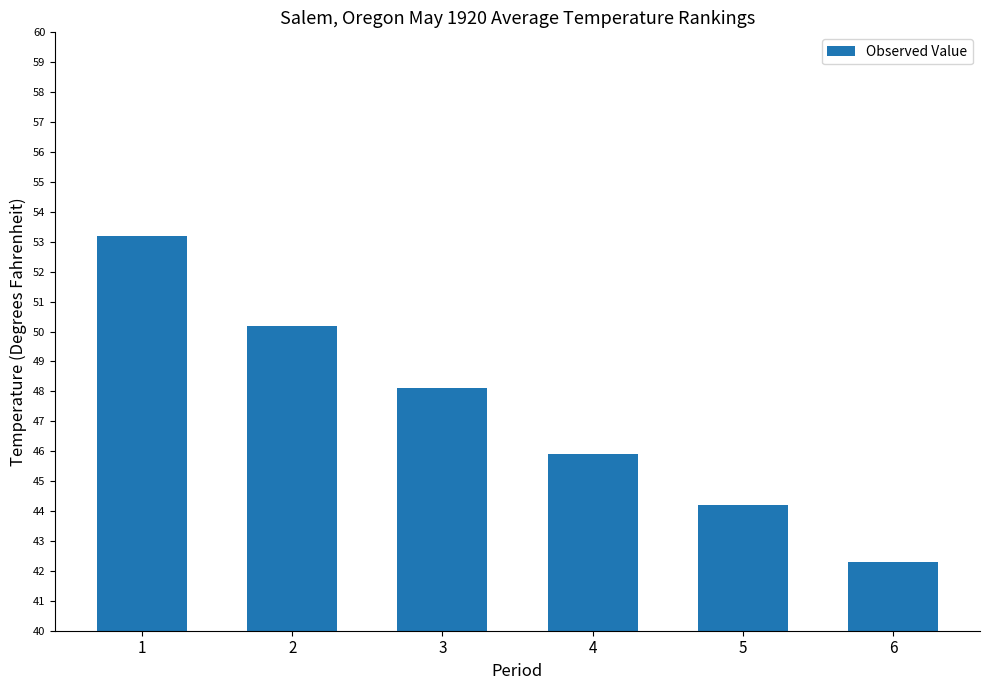

Where does the data first go above 48?

1